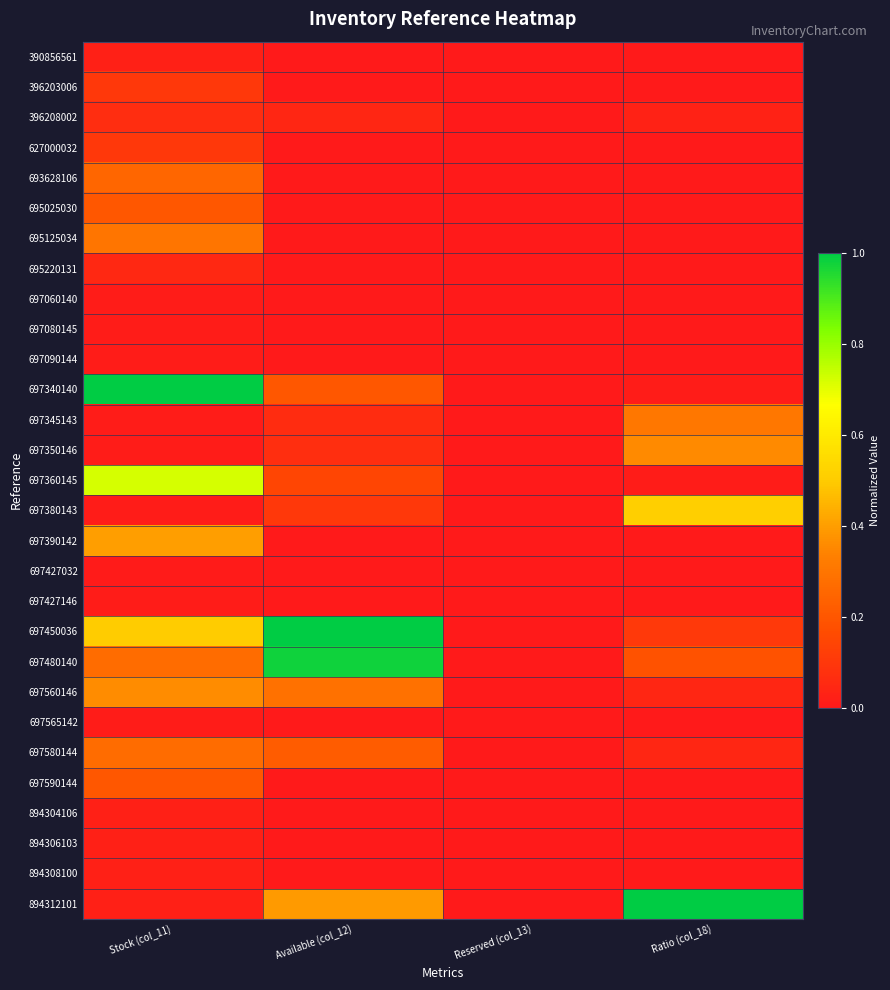

Reading left to right, list all the values displayed in this chart.

390856561: Stock (col_11)=0.0	Available (col_12)=0.0	Reserved (col_13)=0.0	Ratio (col_18)=0.0
396203006: Stock (col_11)=0.1	Available (col_12)=0.0	Reserved (col_13)=0.0	Ratio (col_18)=0.0
396208002: Stock (col_11)=0.1	Available (col_12)=0.0	Reserved (col_13)=0.0	Ratio (col_18)=0.0
627000032: Stock (col_11)=0.1	Available (col_12)=0.0	Reserved (col_13)=0.0	Ratio (col_18)=0.0
693628106: Stock (col_11)=0.2	Available (col_12)=0.0	Reserved (col_13)=0.0	Ratio (col_18)=0.0
695025030: Stock (col_11)=0.2	Available (col_12)=0.0	Reserved (col_13)=0.0	Ratio (col_18)=0.0
695125034: Stock (col_11)=0.3	Available (col_12)=0.0	Reserved (col_13)=0.0	Ratio (col_18)=0.0
695220131: Stock (col_11)=0.1	Available (col_12)=0.0	Reserved (col_13)=0.0	Ratio (col_18)=0.0
697060140: Stock (col_11)=0.0	Available (col_12)=0.0	Reserved (col_13)=0.0	Ratio (col_18)=0.0
697080145: Stock (col_11)=0.0	Available (col_12)=0.0	Reserved (col_13)=0.0	Ratio (col_18)=0.0
697090144: Stock (col_11)=0.0	Available (col_12)=0.0	Reserved (col_13)=0.0	Ratio (col_18)=0.0
697340140: Stock (col_11)=1.0	Available (col_12)=0.2	Reserved (col_13)=0.0	Ratio (col_18)=0.0
697345143: Stock (col_11)=0.0	Available (col_12)=0.1	Reserved (col_13)=0.0	Ratio (col_18)=0.3
697350146: Stock (col_11)=0.0	Available (col_12)=0.1	Reserved (col_13)=0.0	Ratio (col_18)=0.4
697360145: Stock (col_11)=0.7	Available (col_12)=0.1	Reserved (col_13)=0.0	Ratio (col_18)=0.0
697380143: Stock (col_11)=0.0	Available (col_12)=0.1	Reserved (col_13)=0.0	Ratio (col_18)=0.5
697390142: Stock (col_11)=0.4	Available (col_12)=0.0	Reserved (col_13)=0.0	Ratio (col_18)=0.0
697427032: Stock (col_11)=0.0	Available (col_12)=0.0	Reserved (col_13)=0.0	Ratio (col_18)=0.0
697427146: Stock (col_11)=0.0	Available (col_12)=0.0	Reserved (col_13)=0.0	Ratio (col_18)=0.0
697450036: Stock (col_11)=0.5	Available (col_12)=1.0	Reserved (col_13)=0.0	Ratio (col_18)=0.1
697480140: Stock (col_11)=0.3	Available (col_12)=1.0	Reserved (col_13)=0.0	Ratio (col_18)=0.2
697560146: Stock (col_11)=0.4	Available (col_12)=0.3	Reserved (col_13)=0.0	Ratio (col_18)=0.0
697565142: Stock (col_11)=0.0	Available (col_12)=0.0	Reserved (col_13)=0.0	Ratio (col_18)=0.0
697580144: Stock (col_11)=0.3	Available (col_12)=0.2	Reserved (col_13)=0.0	Ratio (col_18)=0.0
697590144: Stock (col_11)=0.2	Available (col_12)=0.0	Reserved (col_13)=0.0	Ratio (col_18)=0.0
894304106: Stock (col_11)=0.0	Available (col_12)=0.0	Reserved (col_13)=0.0	Ratio (col_18)=0.0
894306103: Stock (col_11)=0.0	Available (col_12)=0.0	Reserved (col_13)=0.0	Ratio (col_18)=0.0
894308100: Stock (col_11)=0.0	Available (col_12)=0.0	Reserved (col_13)=0.0	Ratio (col_18)=0.0
894312101: Stock (col_11)=0.0	Available (col_12)=0.4	Reserved (col_13)=0.0	Ratio (col_18)=1.0